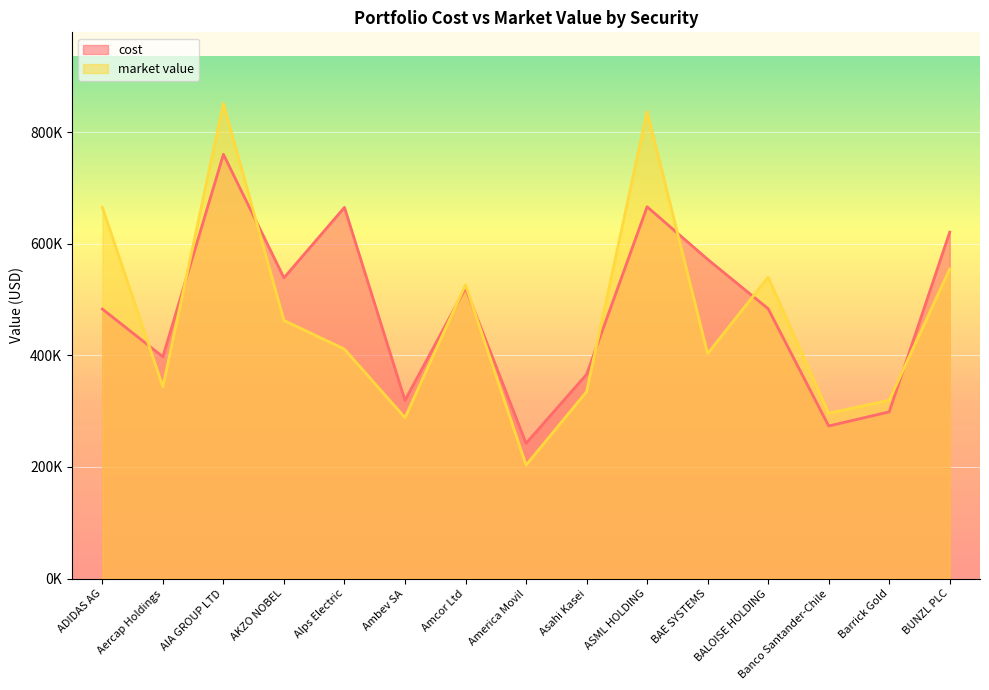

How many interior local valleys does the market value series have?

5